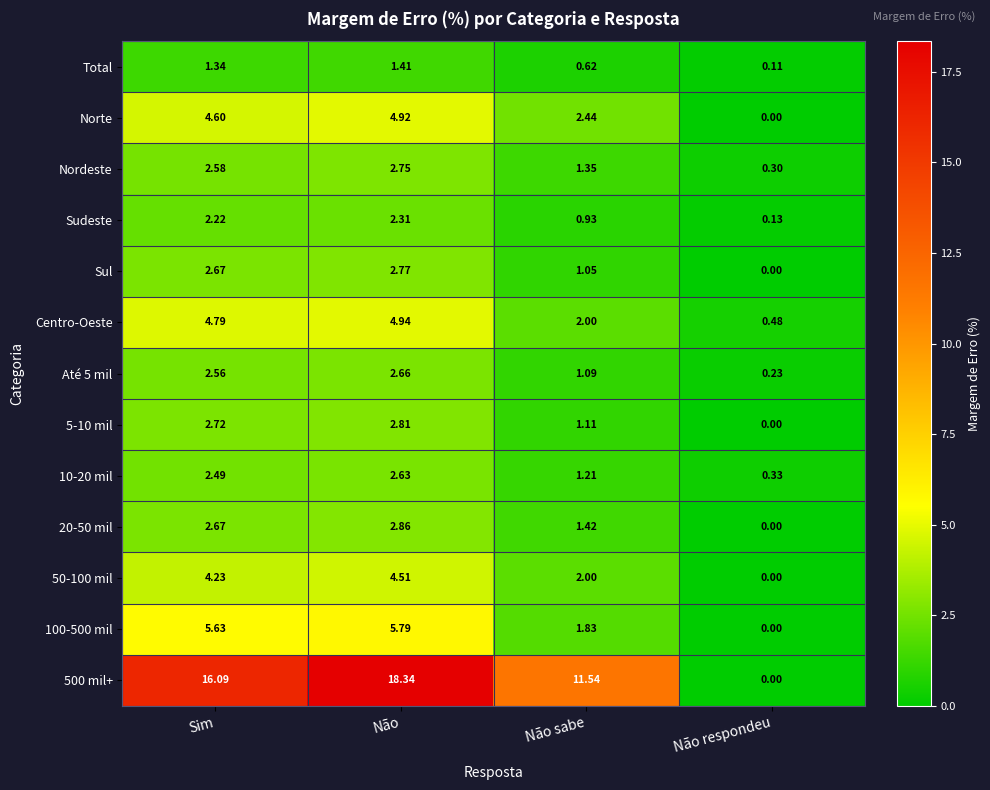

At which category is the sum across all series the highest?

Não